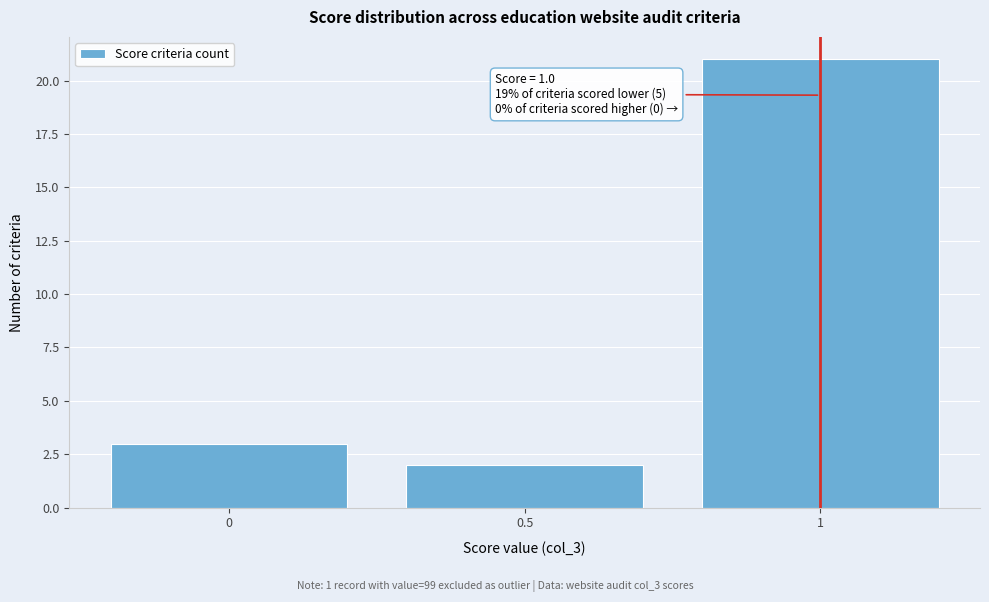

Which range on the x-axis has the tallest bar?

0.75 to 1.25